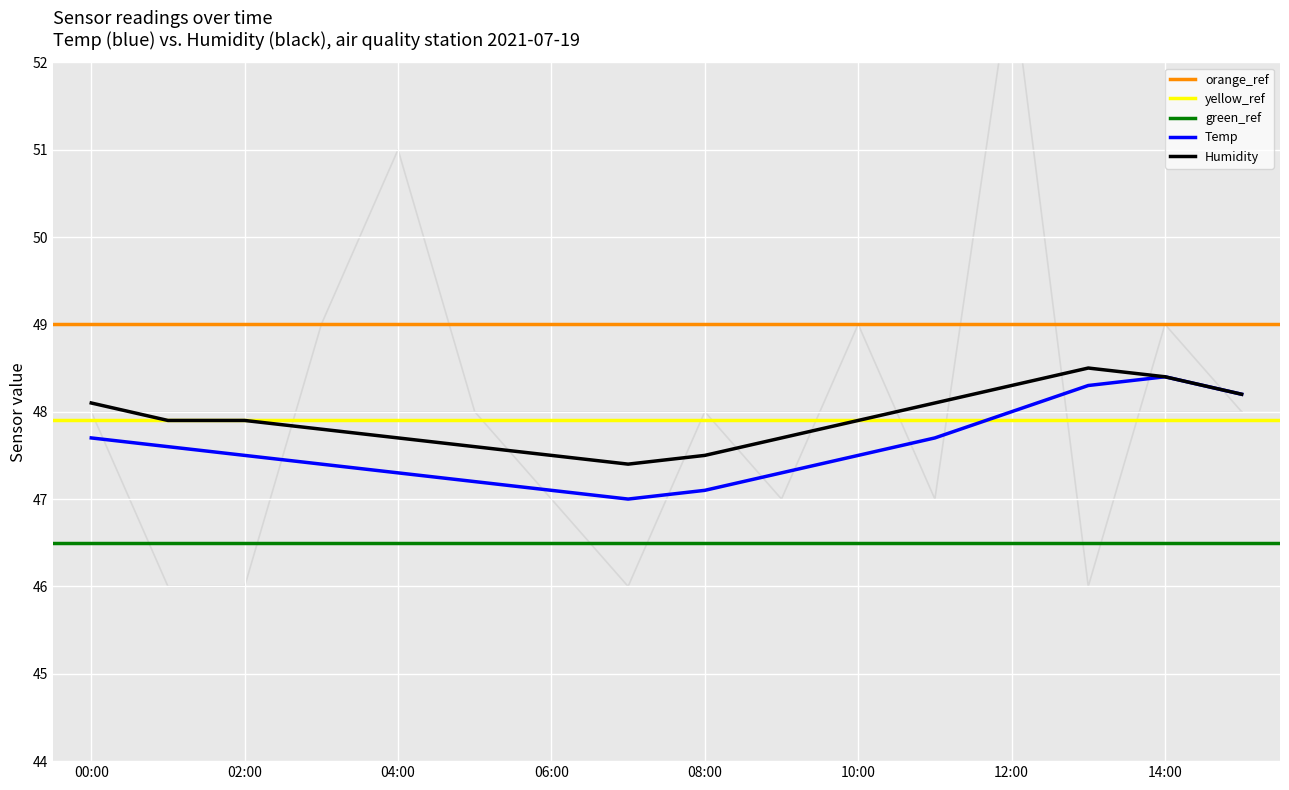

How many times do Temp and Signal cross each other?

11